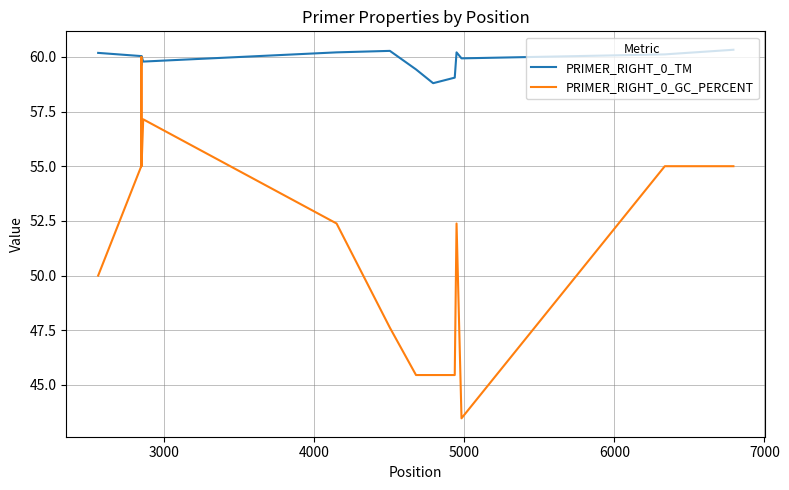

What is the smallest value displayed?

43.5